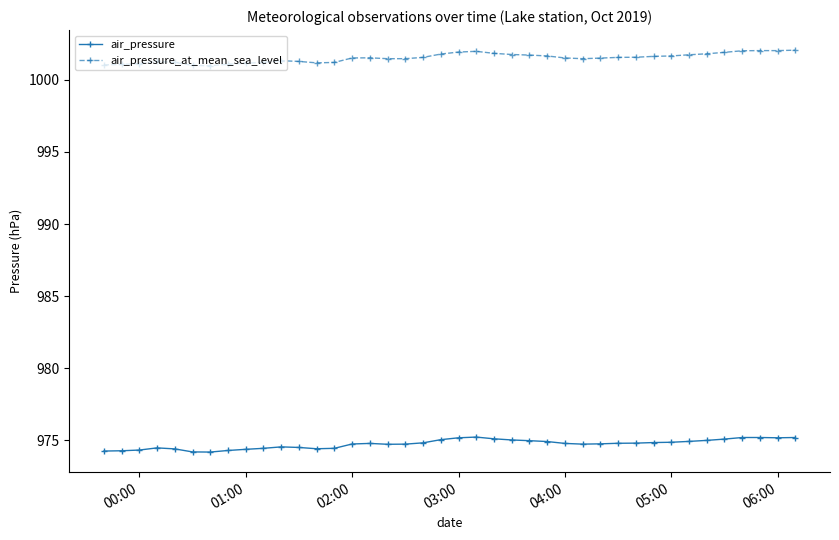

Which series has the largest total across all categories?

air_pressure_at_mean_sea_level